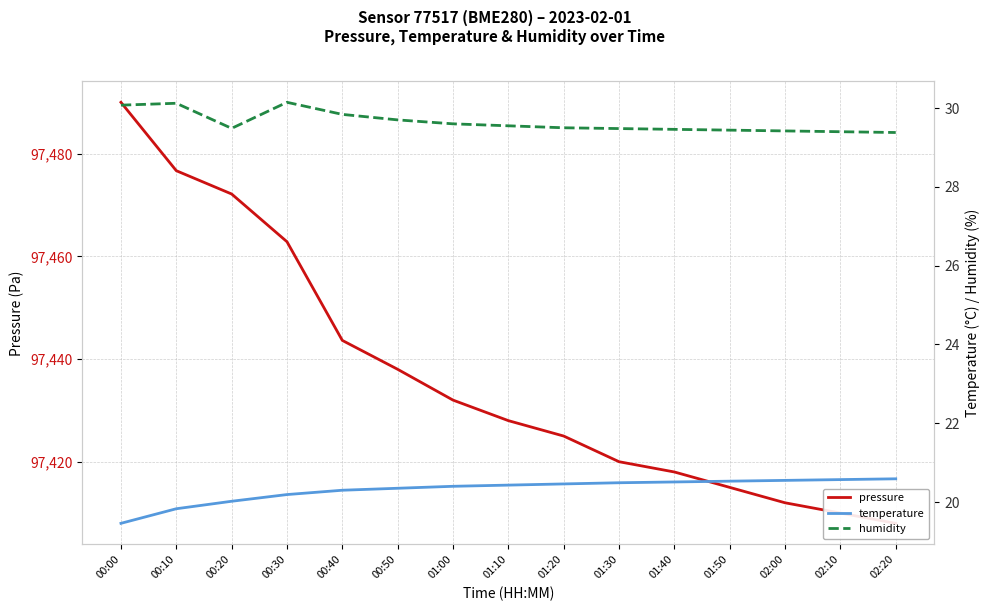

Is it true that temperature equals 4.5 at 00:50?

False